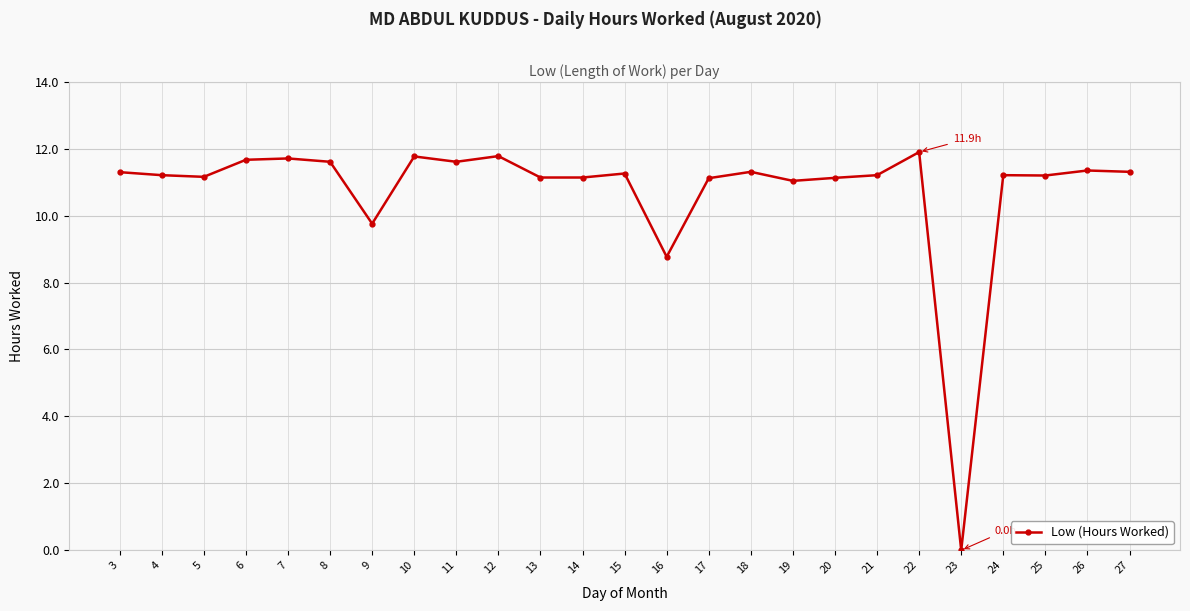

Between 18 and 10, which is larger?

10